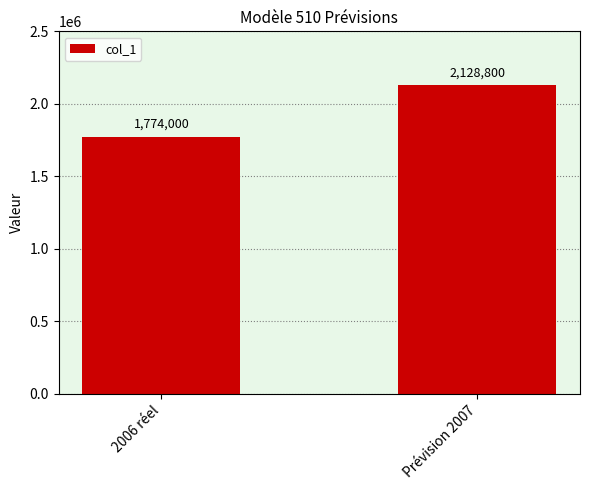

What is the label of the 2nd bar from the right?

2006 réel